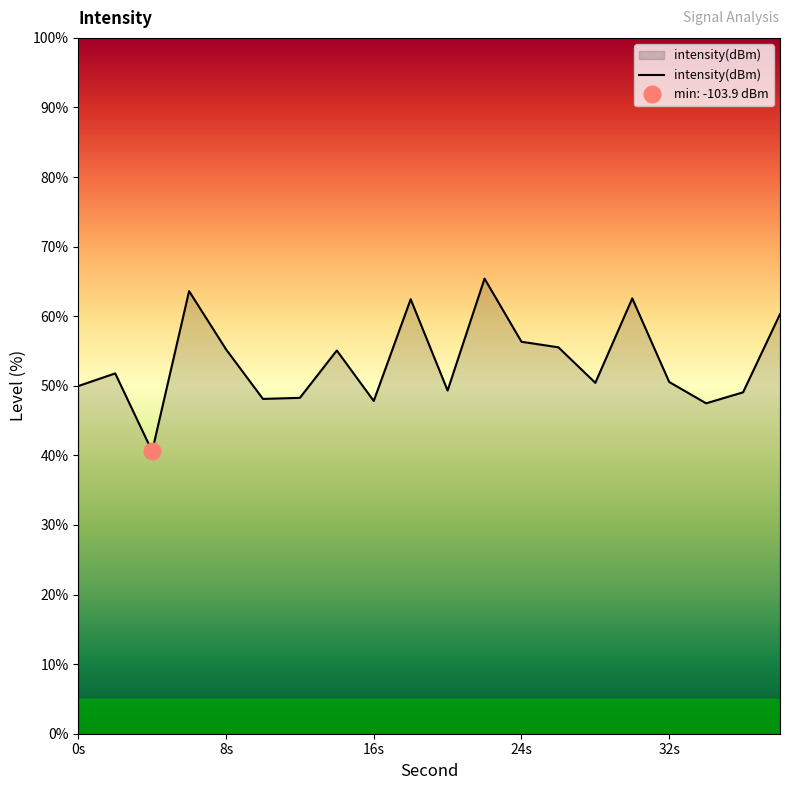

What is the greatest value displayed?

65.4